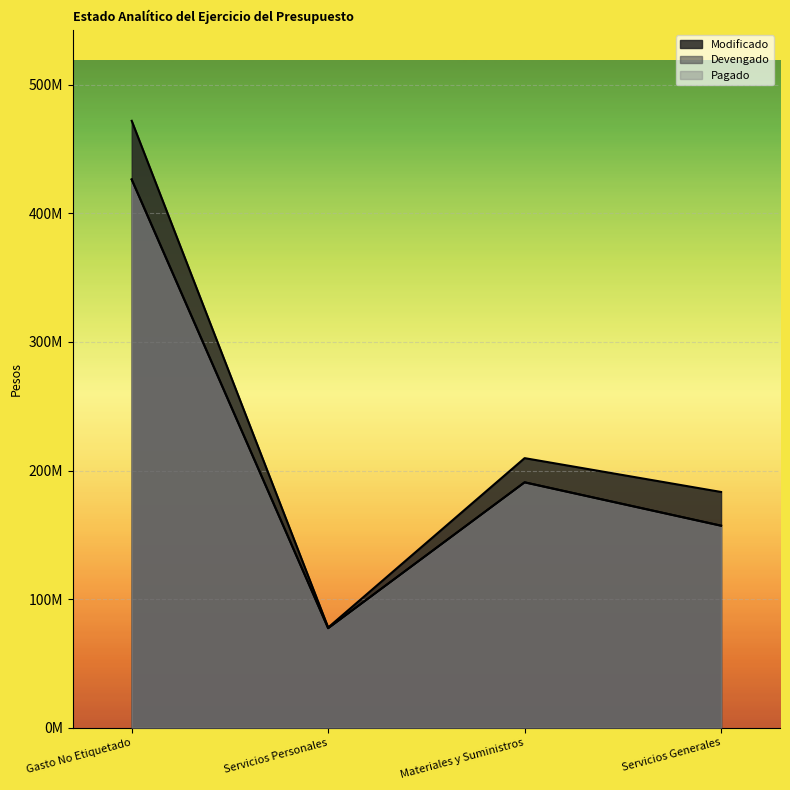

True or false: Modificado and Pagado cross at least once.

False